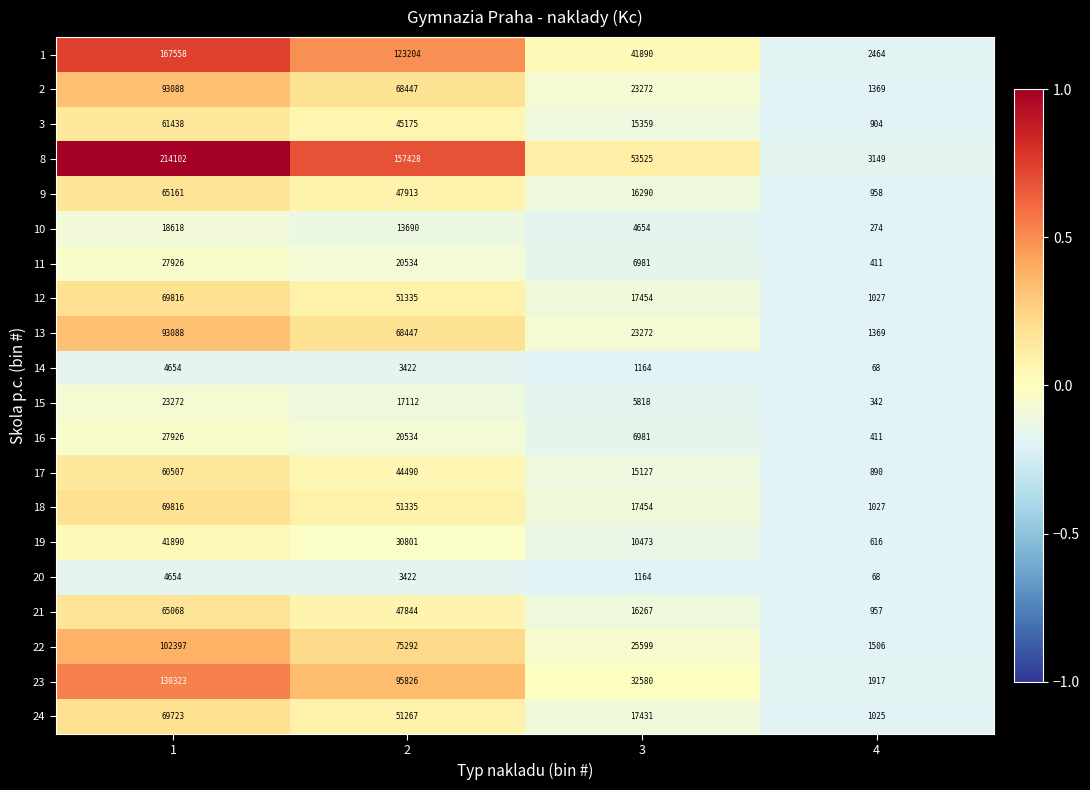

What is the difference between the 3 values at 3 and 4?

14455